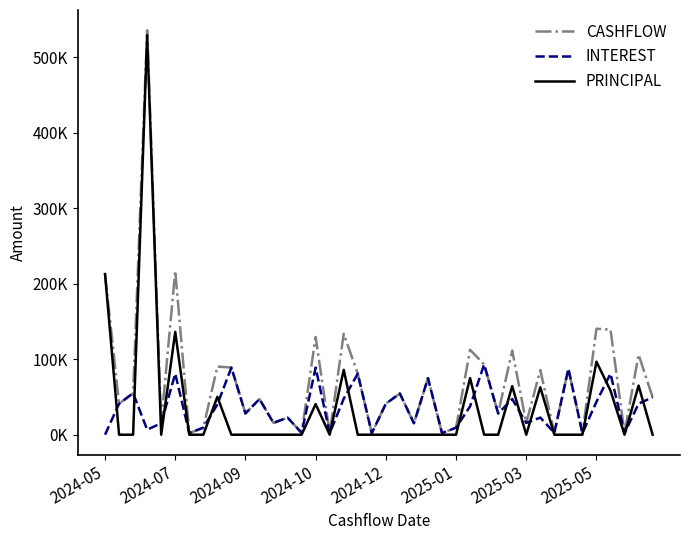

True or false: CASHFLOW has more than 0 interior local peaks.

True